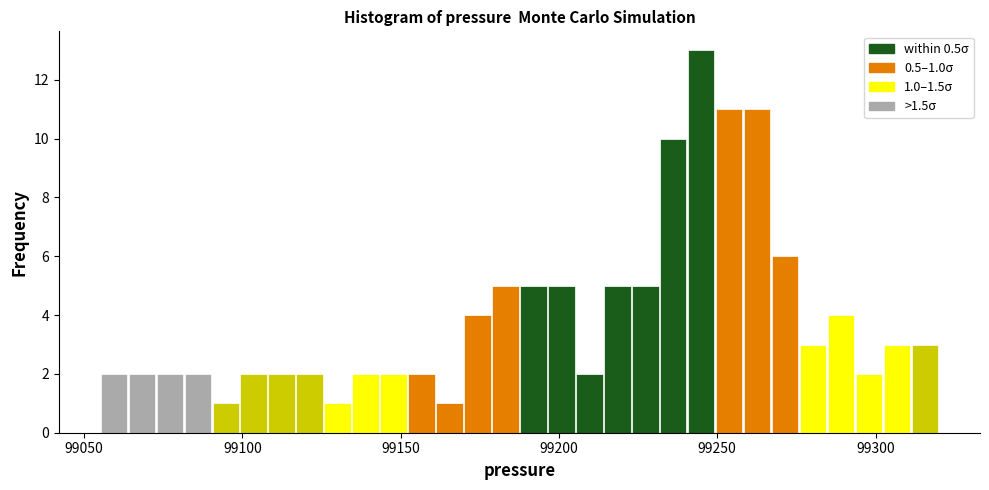

Read against the x-axis, roughly where is the centre of the tallest bar?

99245